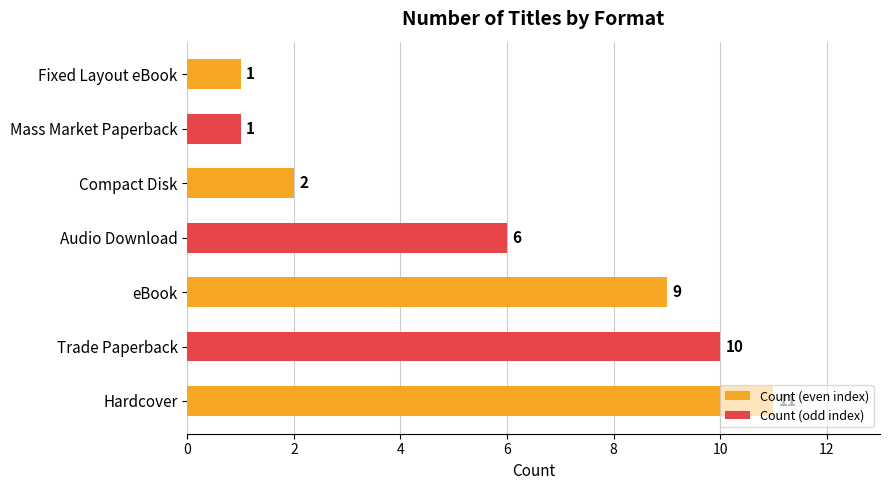

The chart shows a value of 6 at eBook. True or false?

False